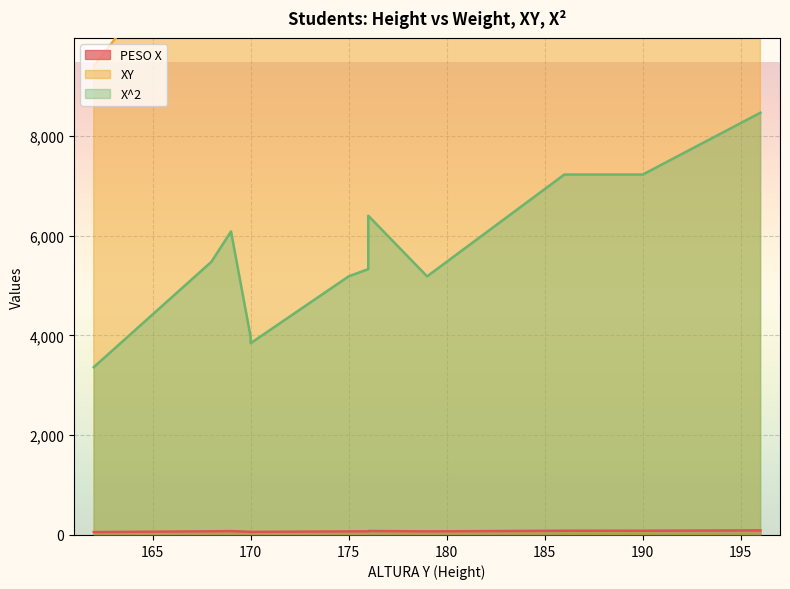

Where is the first local minimum for X^2?

170